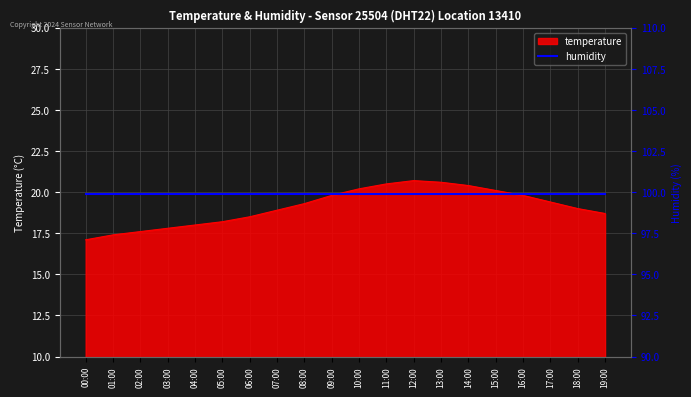

The chart shows a value of 20.7 at 12:00. True or false?

True